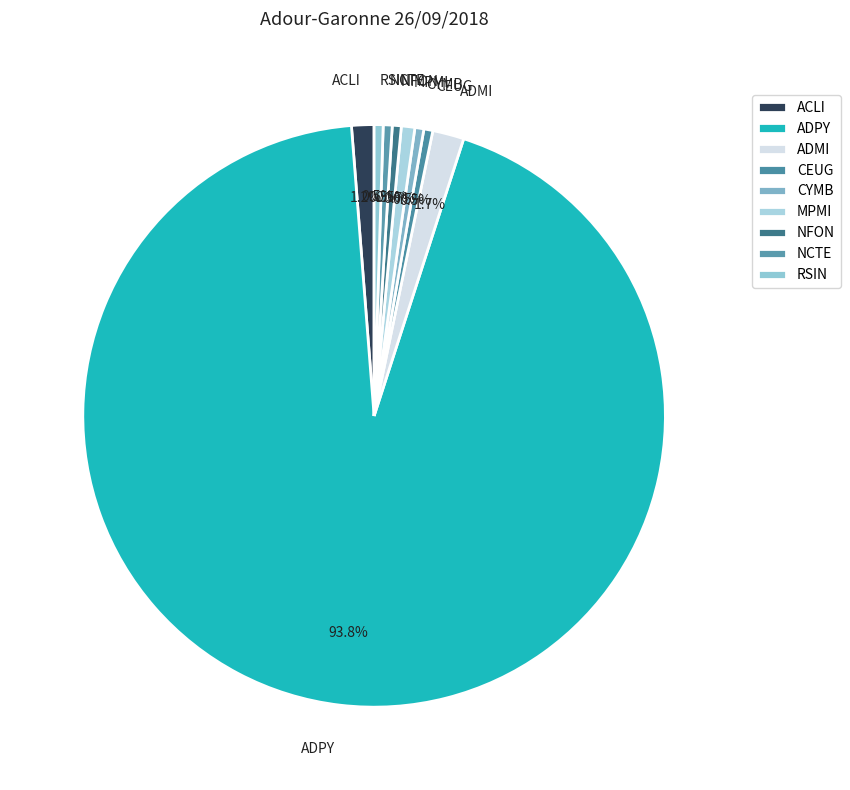

Does ADPY represent more than half of the total?

Yes